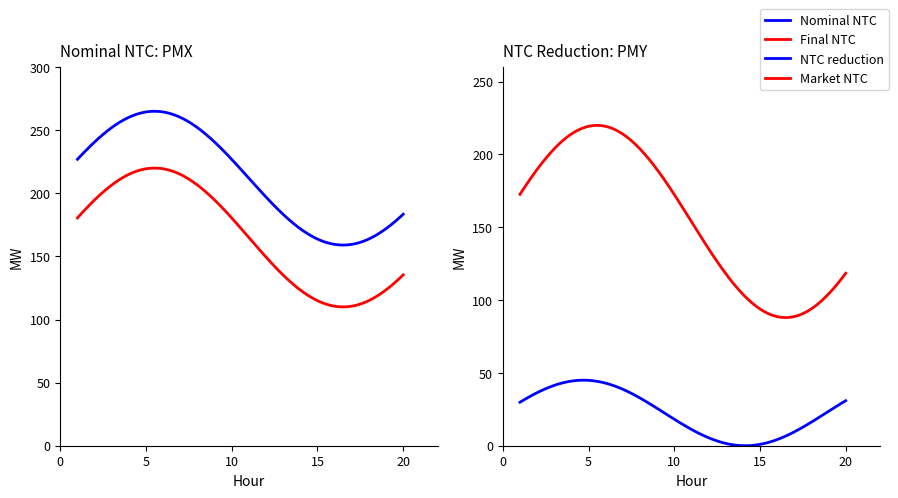

True or false: NTC reduction and Market NTC cross at least once.

False